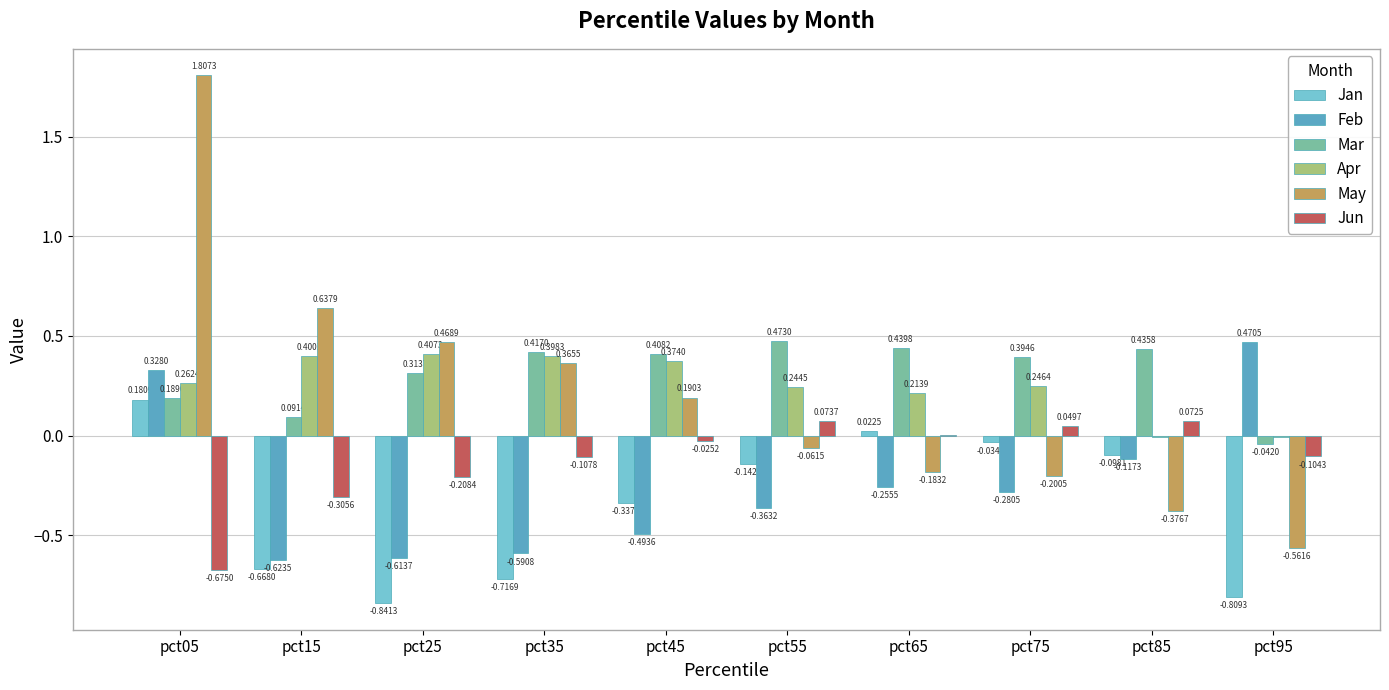

How many groups of bars are there?

10